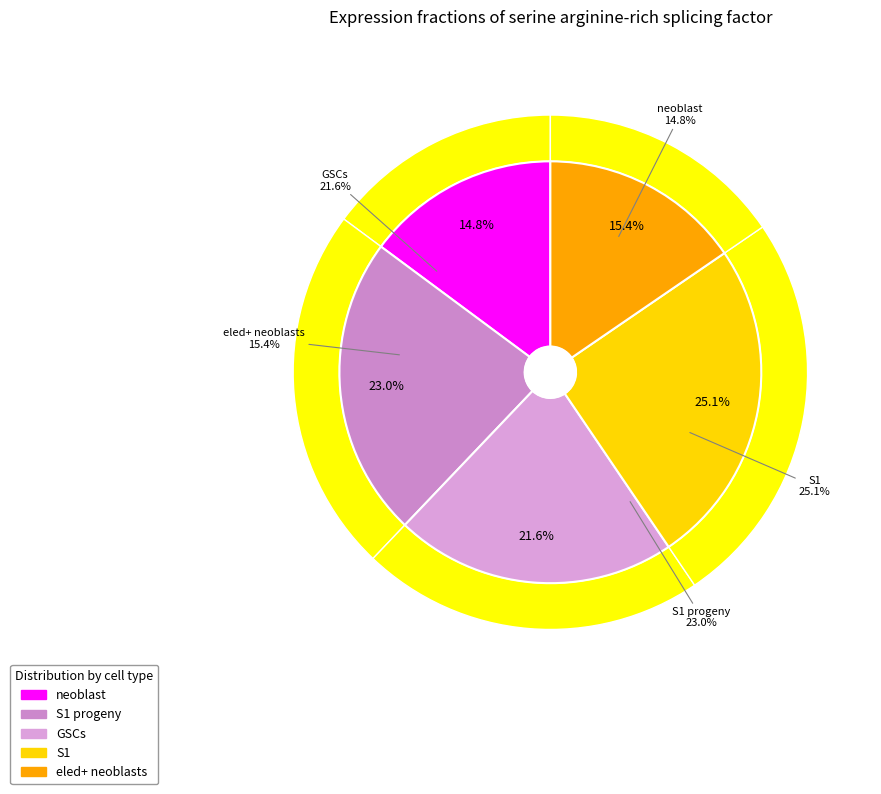

Which slice is the largest?

S1